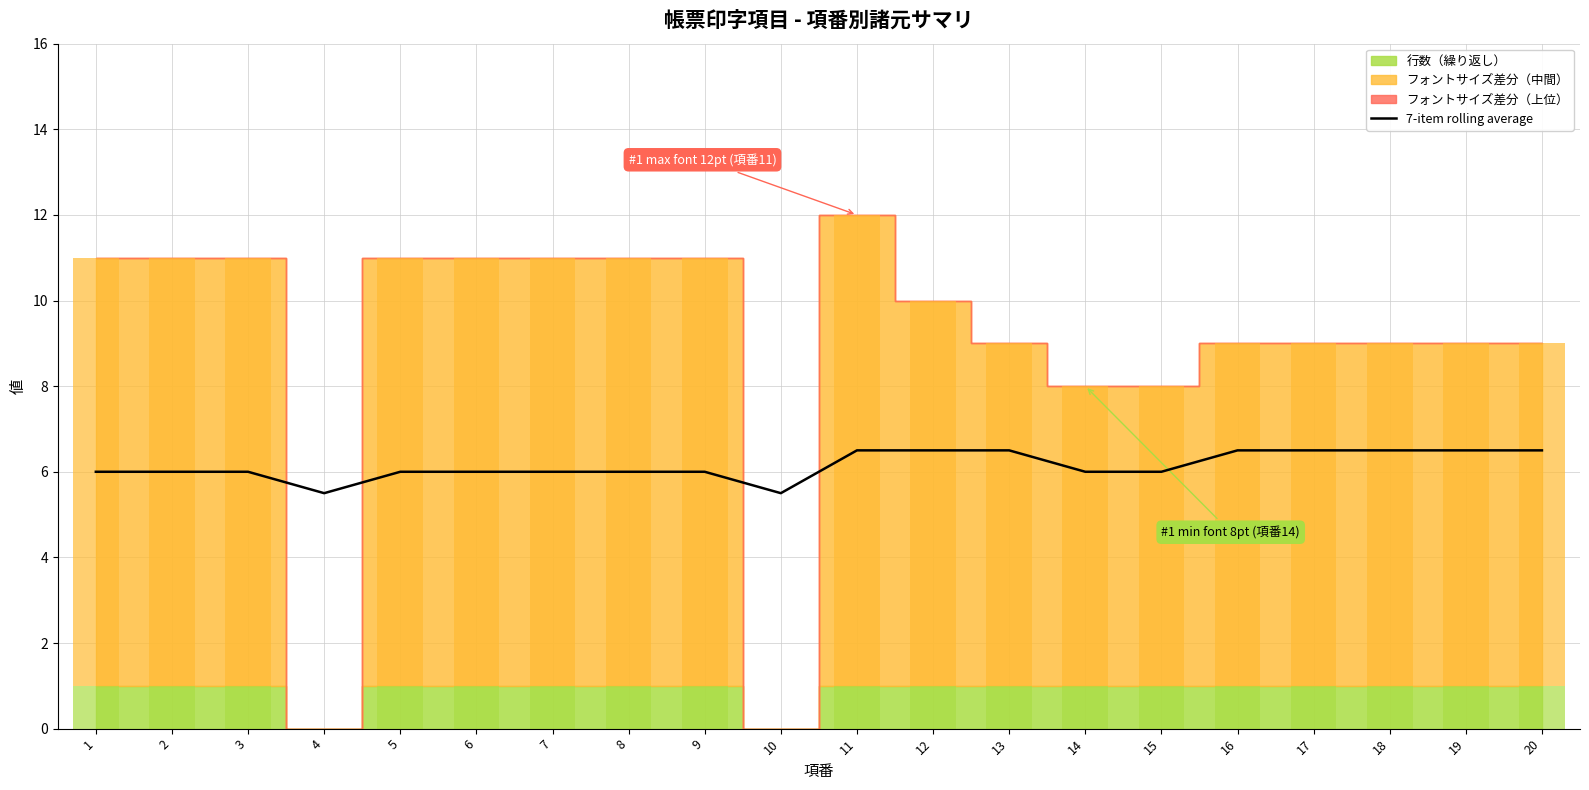

Reading left to right, transcribe all the data shown in this chart.

1=6.0	2=6.0	3=6.0	4=5.5	5=6.0	6=6.0	7=6.0	8=6.0	9=6.0	10=5.5	11=6.5	12=6.5	13=6.5	14=6.0	15=6.0	16=6.5	17=6.5	18=6.5	19=6.5	20=6.5